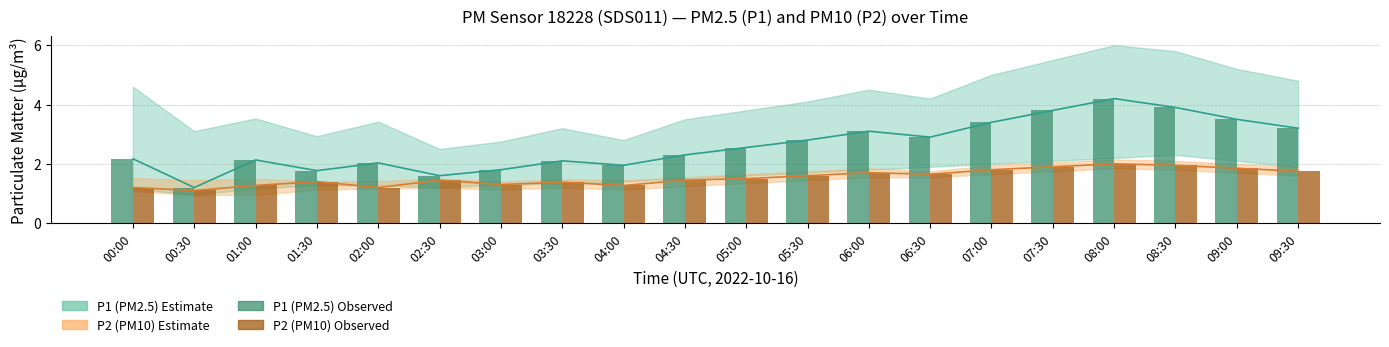

Which category has the lowest value in the P2 (PM10) series?

00:30